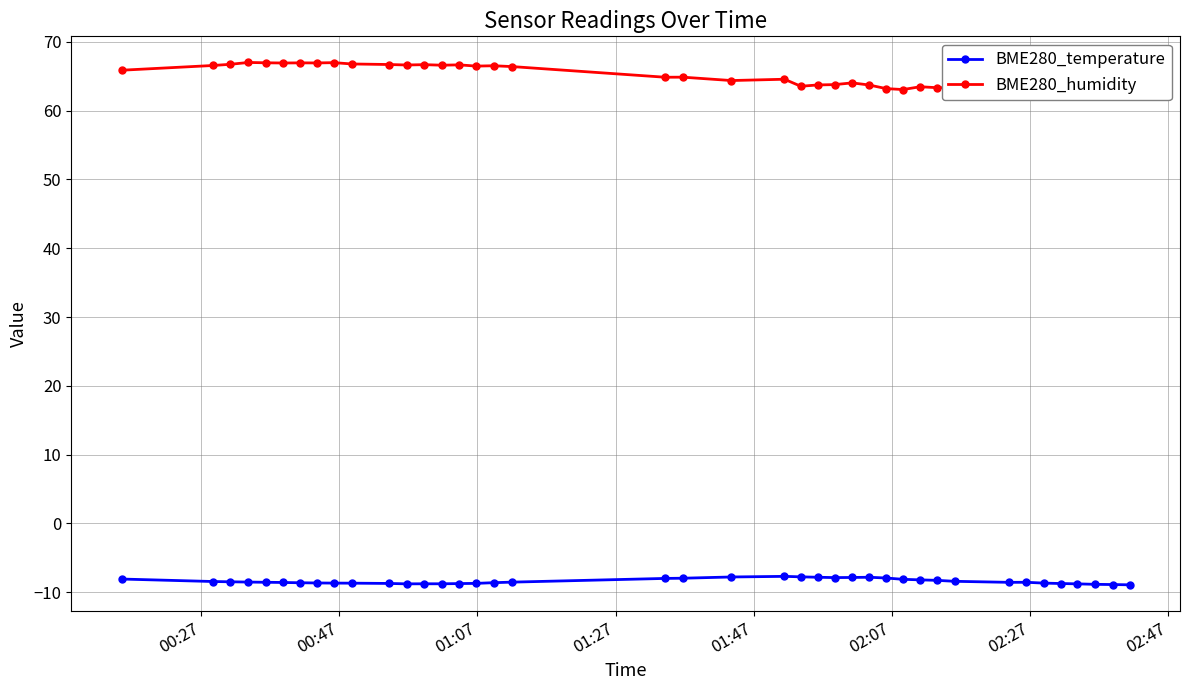

List the series in order of their overall mean, lowest first.

BME280_temperature, BME280_humidity